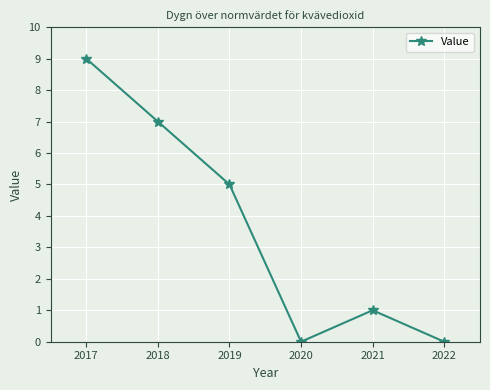

The chart shows a value of 1 at 2021. True or false?

True